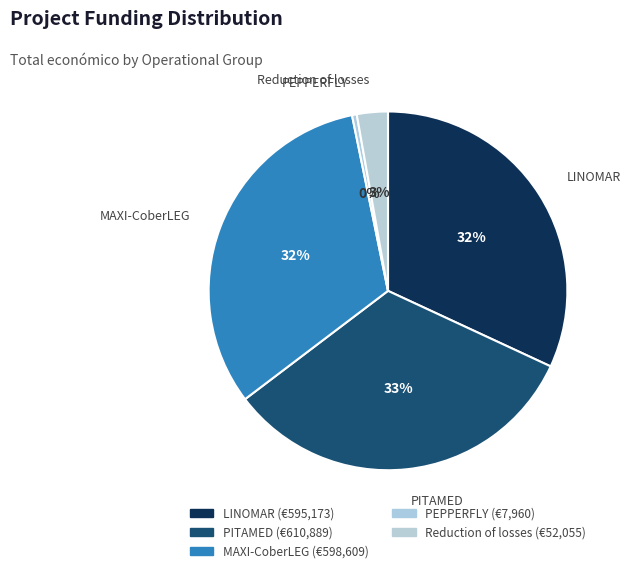

What is the total percentage of Reduction of losses and PITAMED?

35.6%